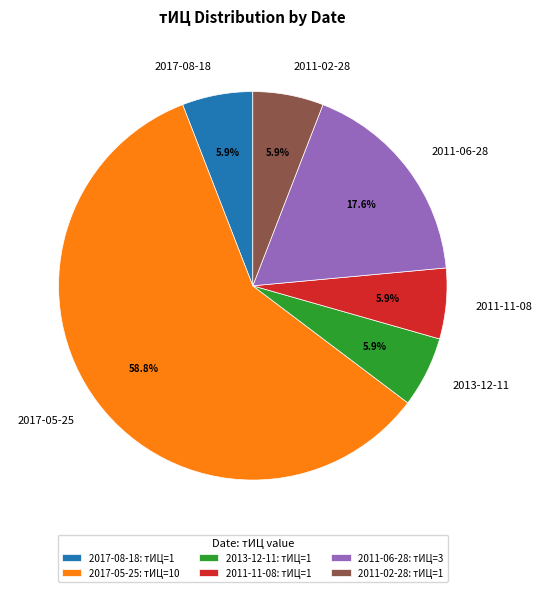

Which has a higher value, 2011-06-28 or 2013-12-11?

2011-06-28